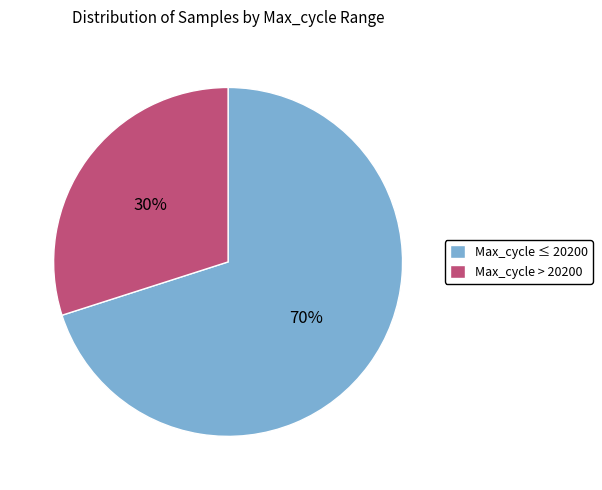

Is there a majority slice in this chart?

Yes